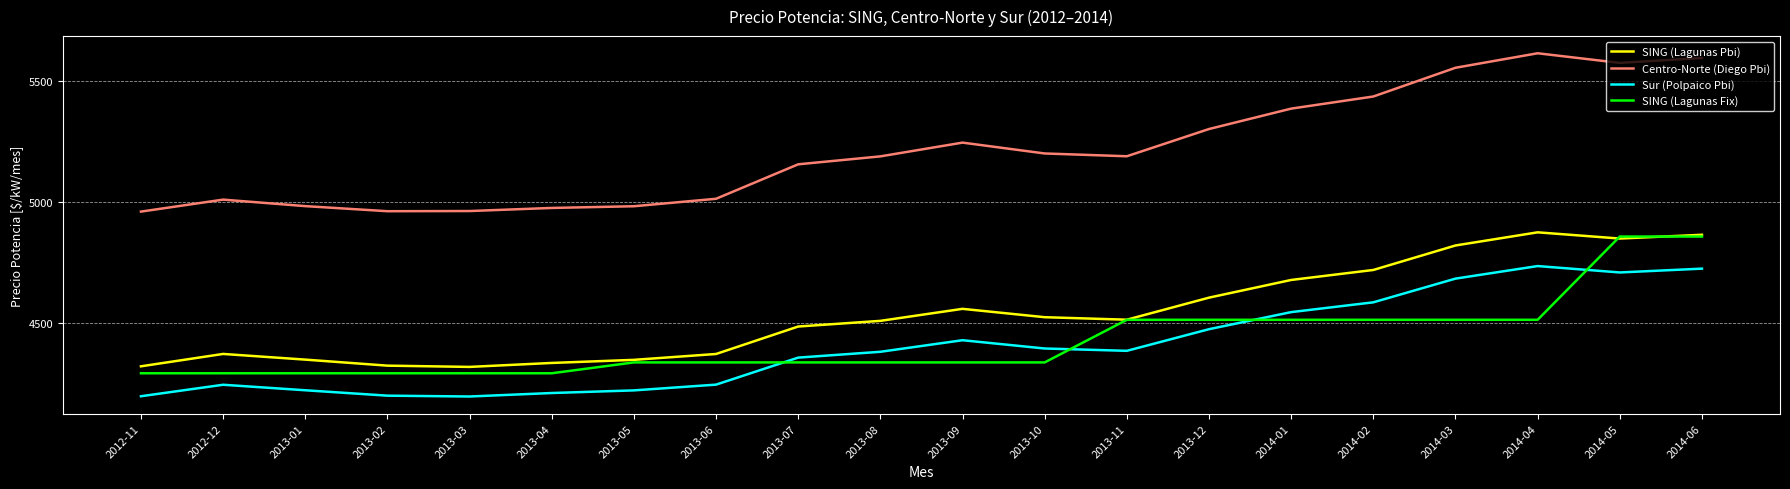

What is the greatest value displayed?

5613.4